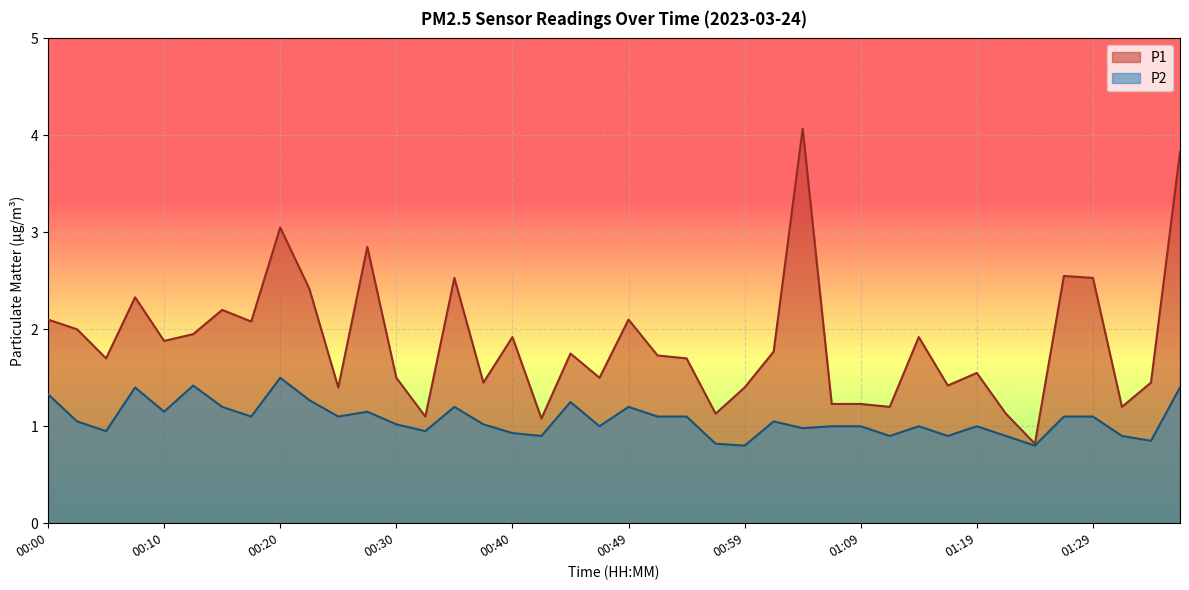

List the series in order of their peak value, highest first.

P1, P2